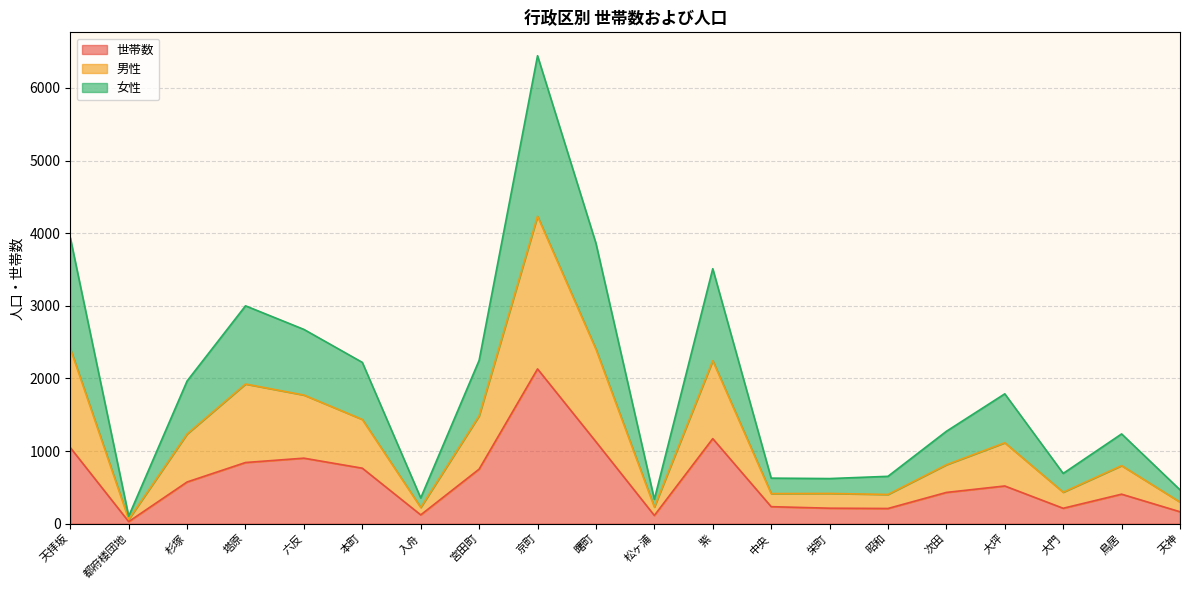

Rank the series at 塔原 from lowest to highest value.

世帯数, 女性, 男性